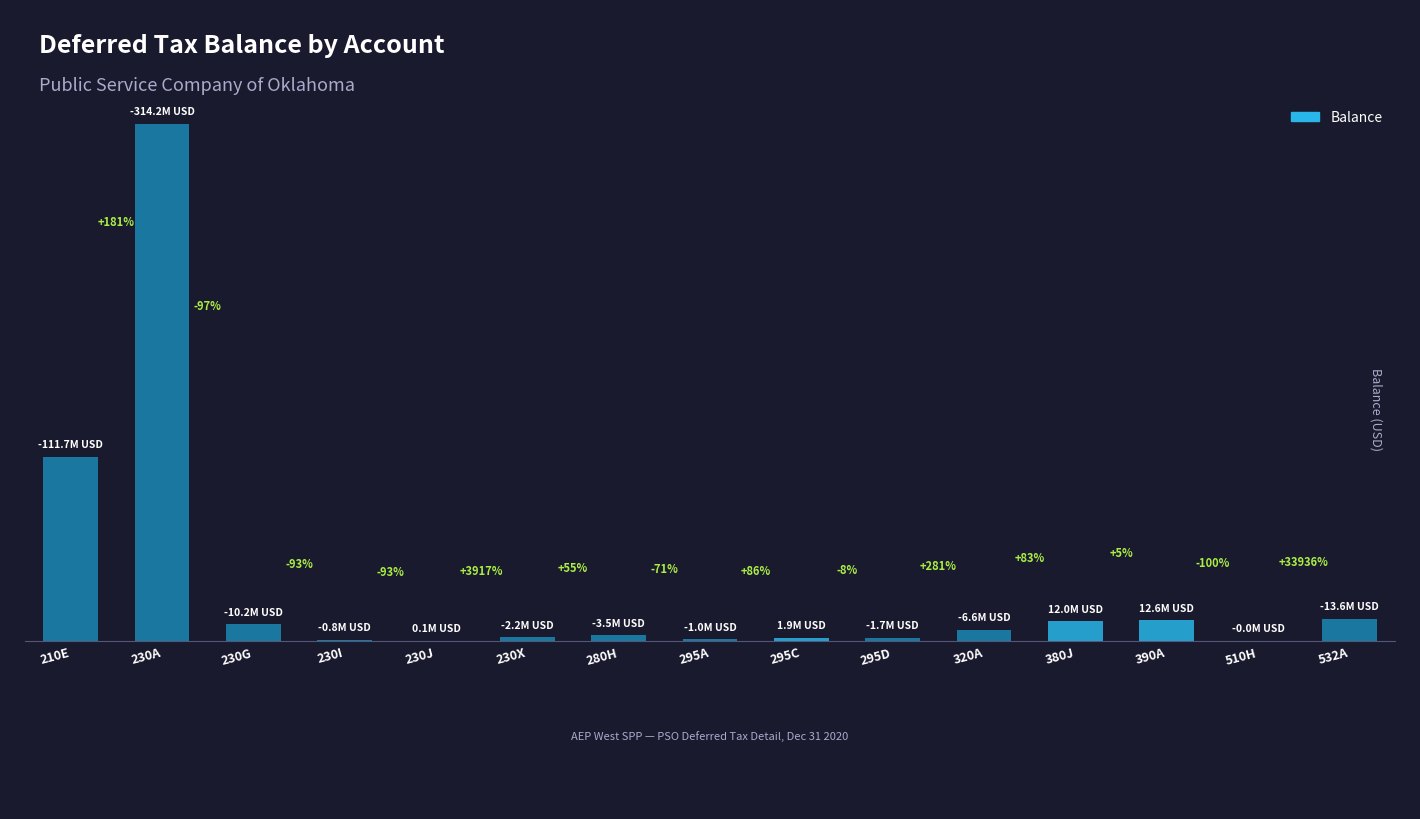

What is the difference between the second highest and minimum values?

111631189.4